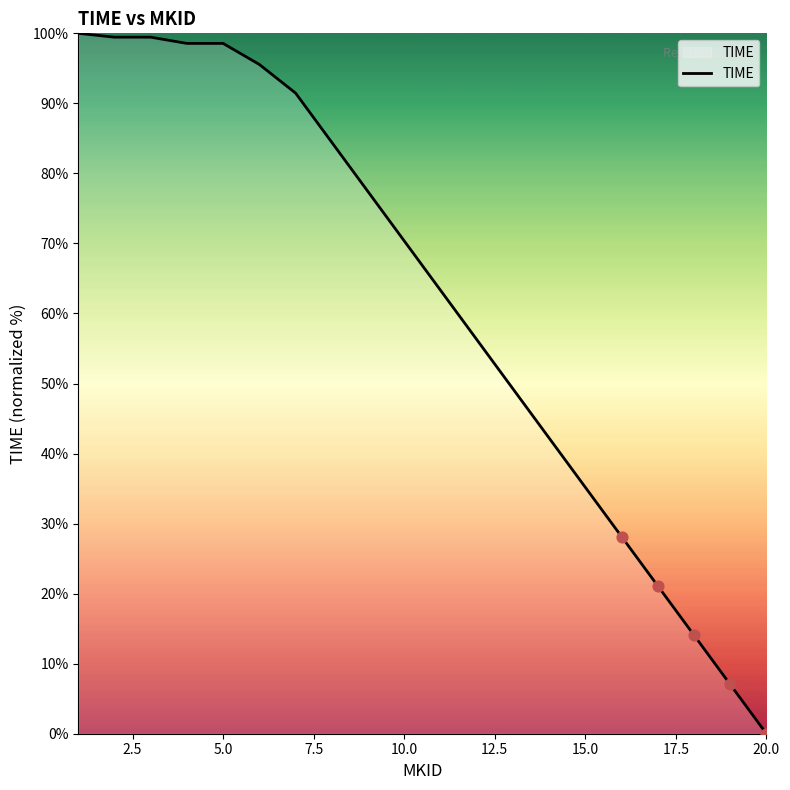

What is the maximum value shown in the chart?

100.0